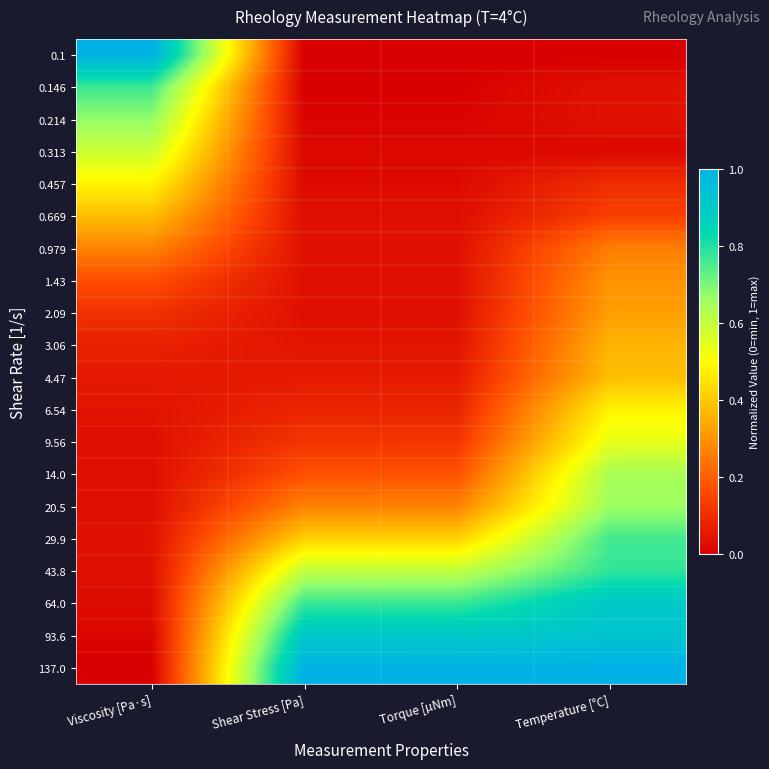

Reading left to right, list all the values displayed in this chart.

0.1: Viscosity [Pa·s]=1.0	Shear Stress [Pa]=0.0	Torque [µNm]=0.0	Temperature [°C]=0.0
0.146: Viscosity [Pa·s]=0.8	Shear Stress [Pa]=0.0	Torque [µNm]=0.0	Temperature [°C]=0.0
0.214: Viscosity [Pa·s]=0.7	Shear Stress [Pa]=0.0	Torque [µNm]=0.0	Temperature [°C]=0.0
0.313: Viscosity [Pa·s]=0.6	Shear Stress [Pa]=0.0	Torque [µNm]=0.0	Temperature [°C]=0.0
0.457: Viscosity [Pa·s]=0.5	Shear Stress [Pa]=0.0	Torque [µNm]=0.0	Temperature [°C]=0.1
0.669: Viscosity [Pa·s]=0.4	Shear Stress [Pa]=0.0	Torque [µNm]=0.0	Temperature [°C]=0.1
0.979: Viscosity [Pa·s]=0.3	Shear Stress [Pa]=0.0	Torque [µNm]=0.0	Temperature [°C]=0.3
1.43: Viscosity [Pa·s]=0.2	Shear Stress [Pa]=0.0	Torque [µNm]=0.0	Temperature [°C]=0.3
2.09: Viscosity [Pa·s]=0.1	Shear Stress [Pa]=0.0	Torque [µNm]=0.0	Temperature [°C]=0.3
3.06: Viscosity [Pa·s]=0.1	Shear Stress [Pa]=0.0	Torque [µNm]=0.0	Temperature [°C]=0.4
4.47: Viscosity [Pa·s]=0.1	Shear Stress [Pa]=0.1	Torque [µNm]=0.1	Temperature [°C]=0.4
6.54: Viscosity [Pa·s]=0.0	Shear Stress [Pa]=0.1	Torque [µNm]=0.1	Temperature [°C]=0.5
9.56: Viscosity [Pa·s]=0.0	Shear Stress [Pa]=0.1	Torque [µNm]=0.1	Temperature [°C]=0.5
14.0: Viscosity [Pa·s]=0.0	Shear Stress [Pa]=0.2	Torque [µNm]=0.2	Temperature [°C]=0.6
20.5: Viscosity [Pa·s]=0.0	Shear Stress [Pa]=0.3	Torque [µNm]=0.3	Temperature [°C]=0.7
29.9: Viscosity [Pa·s]=0.0	Shear Stress [Pa]=0.4	Torque [µNm]=0.4	Temperature [°C]=0.8
43.8: Viscosity [Pa·s]=0.0	Shear Stress [Pa]=0.6	Torque [µNm]=0.6	Temperature [°C]=0.8
64.0: Viscosity [Pa·s]=0.0	Shear Stress [Pa]=0.8	Torque [µNm]=0.8	Temperature [°C]=0.9
93.6: Viscosity [Pa·s]=0.0	Shear Stress [Pa]=0.9	Torque [µNm]=0.9	Temperature [°C]=0.9
137.0: Viscosity [Pa·s]=0.0	Shear Stress [Pa]=1.0	Torque [µNm]=1.0	Temperature [°C]=1.0